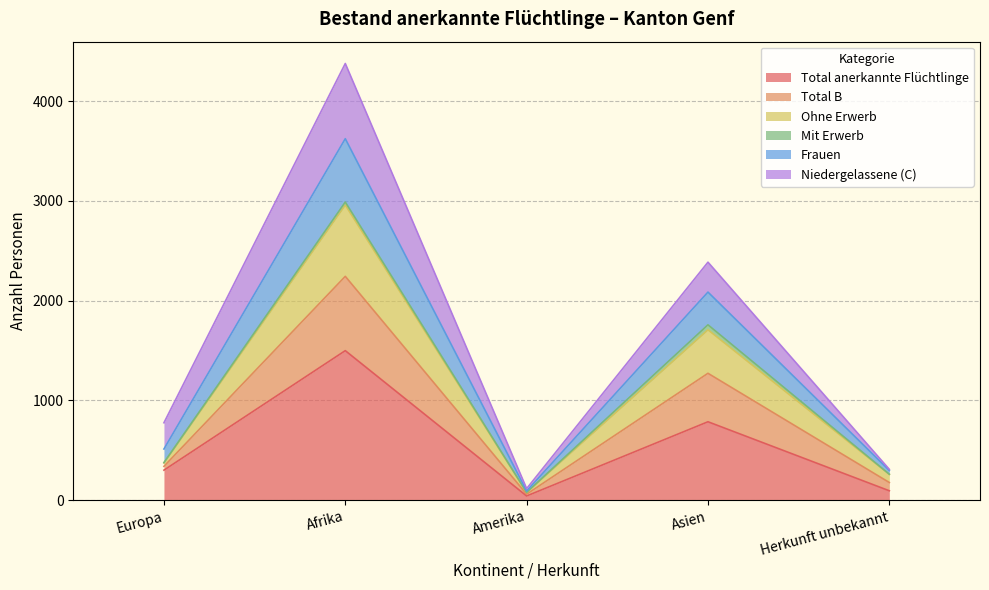

What is the maximum value for Total anerkannte Flüchtlinge?

1499